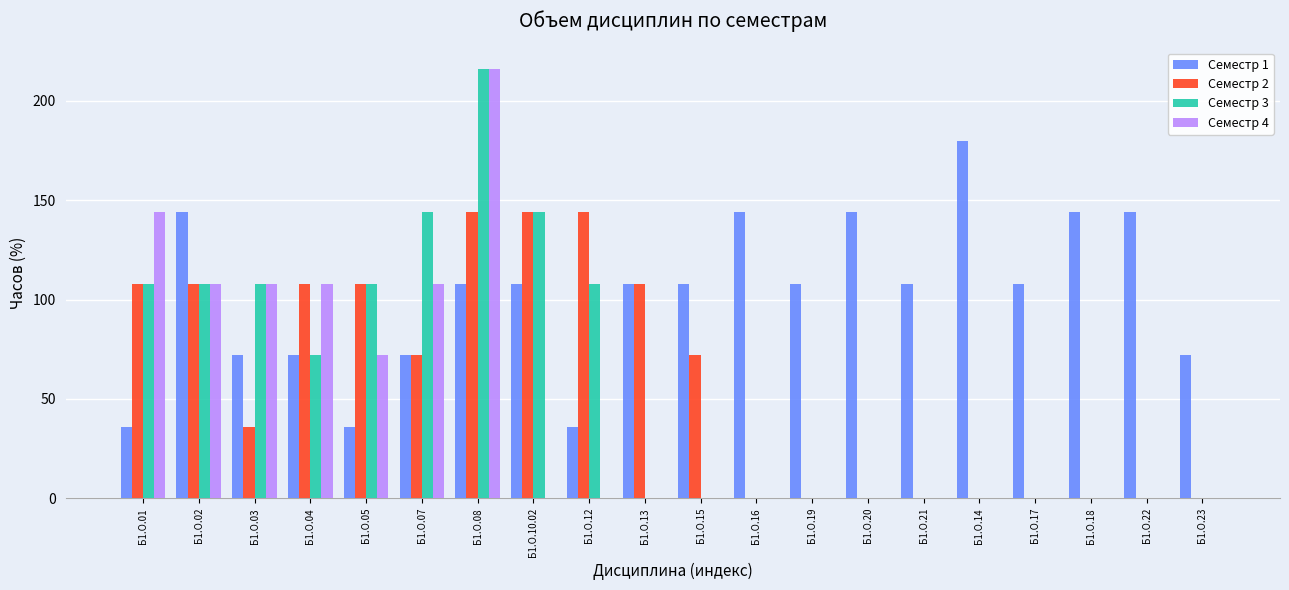

Reading left to right, extract all data points from this chart.

Семестр 1: Б1.О.01=36	Б1.О.02=144	Б1.О.03=72	Б1.О.04=72	Б1.О.05=36	Б1.О.07=72	Б1.О.08=108	Б1.О.10.02=108	Б1.О.12=36	Б1.О.13=108	Б1.О.15=108	Б1.О.16=144	Б1.О.19=108	Б1.О.20=144	Б1.О.21=108	Б1.О.14=180	Б1.О.17=108	Б1.О.18=144	Б1.О.22=144	Б1.О.23=72
Семестр 2: Б1.О.01=108	Б1.О.02=108	Б1.О.03=36	Б1.О.04=108	Б1.О.05=108	Б1.О.07=72	Б1.О.08=144	Б1.О.10.02=144	Б1.О.12=144	Б1.О.13=108	Б1.О.15=72	Б1.О.16=0	Б1.О.19=0	Б1.О.20=0	Б1.О.21=0	Б1.О.14=0	Б1.О.17=0	Б1.О.18=0	Б1.О.22=0	Б1.О.23=0
Семестр 3: Б1.О.01=108	Б1.О.02=108	Б1.О.03=108	Б1.О.04=72	Б1.О.05=108	Б1.О.07=144	Б1.О.08=216	Б1.О.10.02=144	Б1.О.12=108	Б1.О.13=0	Б1.О.15=0	Б1.О.16=0	Б1.О.19=0	Б1.О.20=0	Б1.О.21=0	Б1.О.14=0	Б1.О.17=0	Б1.О.18=0	Б1.О.22=0	Б1.О.23=0
Семестр 4: Б1.О.01=144	Б1.О.02=108	Б1.О.03=108	Б1.О.04=108	Б1.О.05=72	Б1.О.07=108	Б1.О.08=216	Б1.О.10.02=0	Б1.О.12=0	Б1.О.13=0	Б1.О.15=0	Б1.О.16=0	Б1.О.19=0	Б1.О.20=0	Б1.О.21=0	Б1.О.14=0	Б1.О.17=0	Б1.О.18=0	Б1.О.22=0	Б1.О.23=0